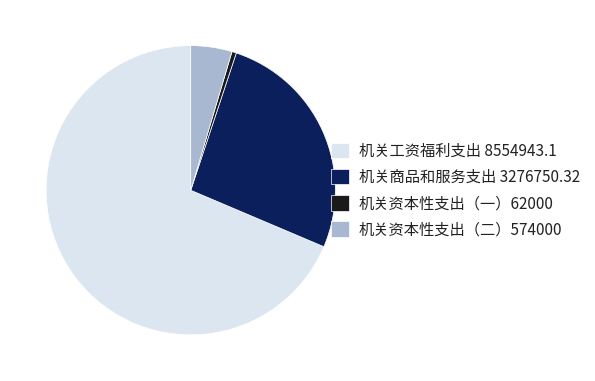

Count the number of slices in the pie.

4